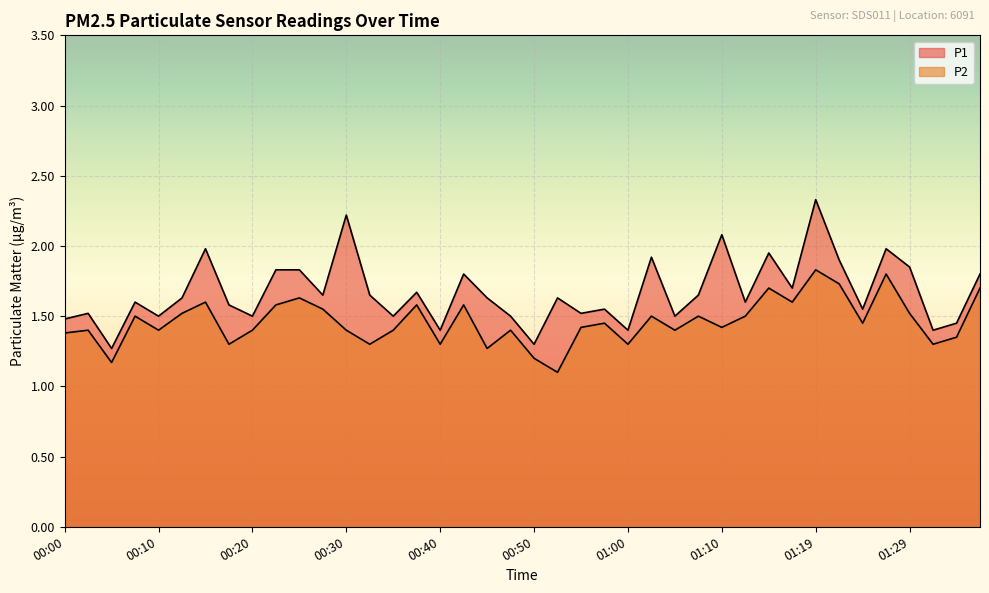

Does the chart display data point markers on the line(s)?

No